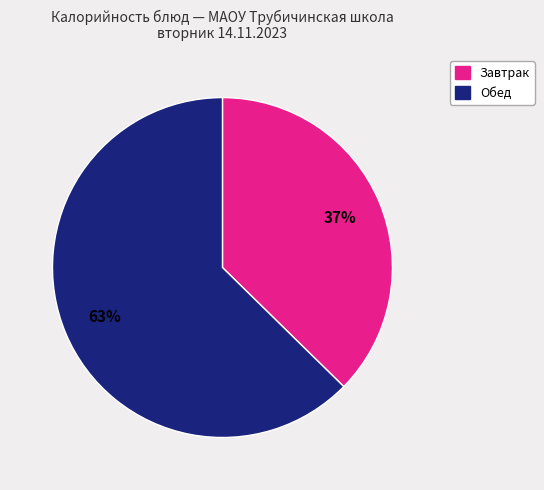

Is there any slice that represents more than half of the pie?

Yes